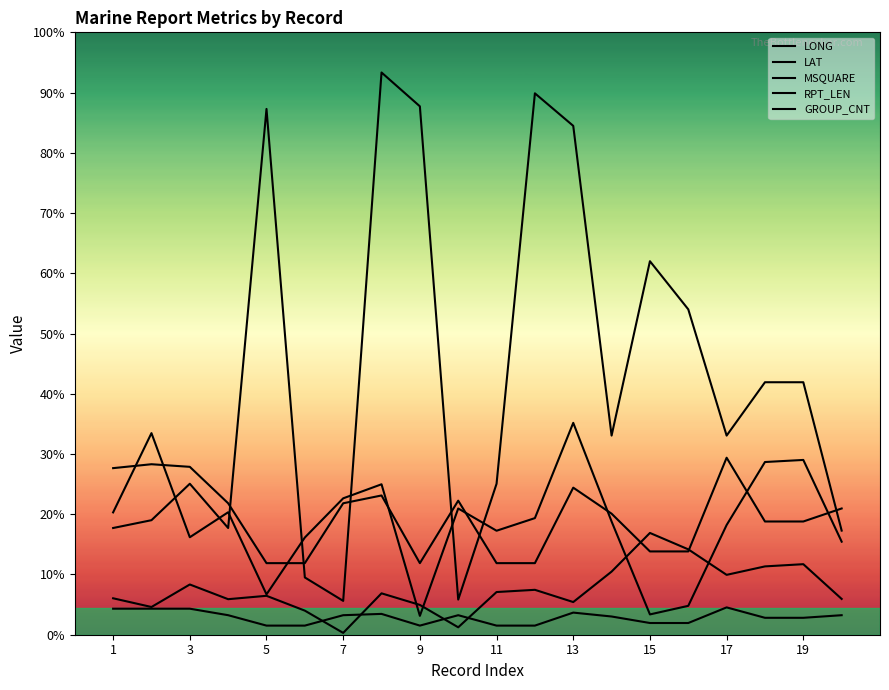

Which series has the widest spread of values?

MSQUARE